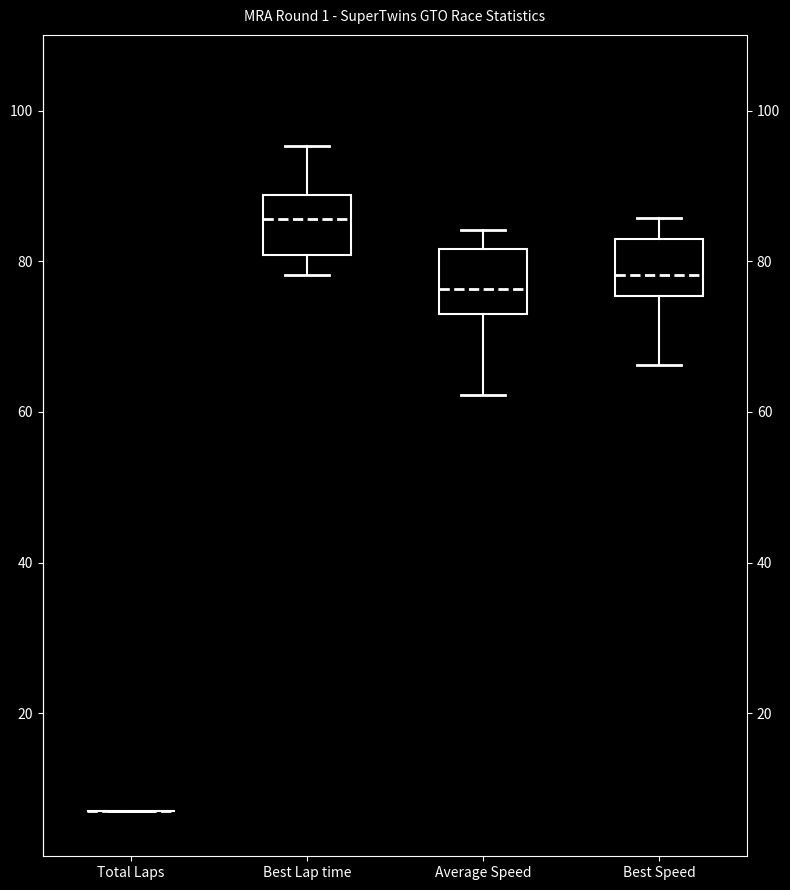

Reading left to right, transcribe this box plot: for each box, give where its median line is, the range the box spans, and where its two whiskers end, as read against the y-axis. The values are not printed on the chart, so give them approximately, as read against the axis.

Total Laps: box collapsed to a line at 8, whiskers 8 to 8
Best Lap time: median 86, box 80 to 88, whiskers 78 to 96
Average Speed: median 76, box 74 to 82, whiskers 62 to 84
Best Speed: median 78, box 76 to 82, whiskers 66 to 86